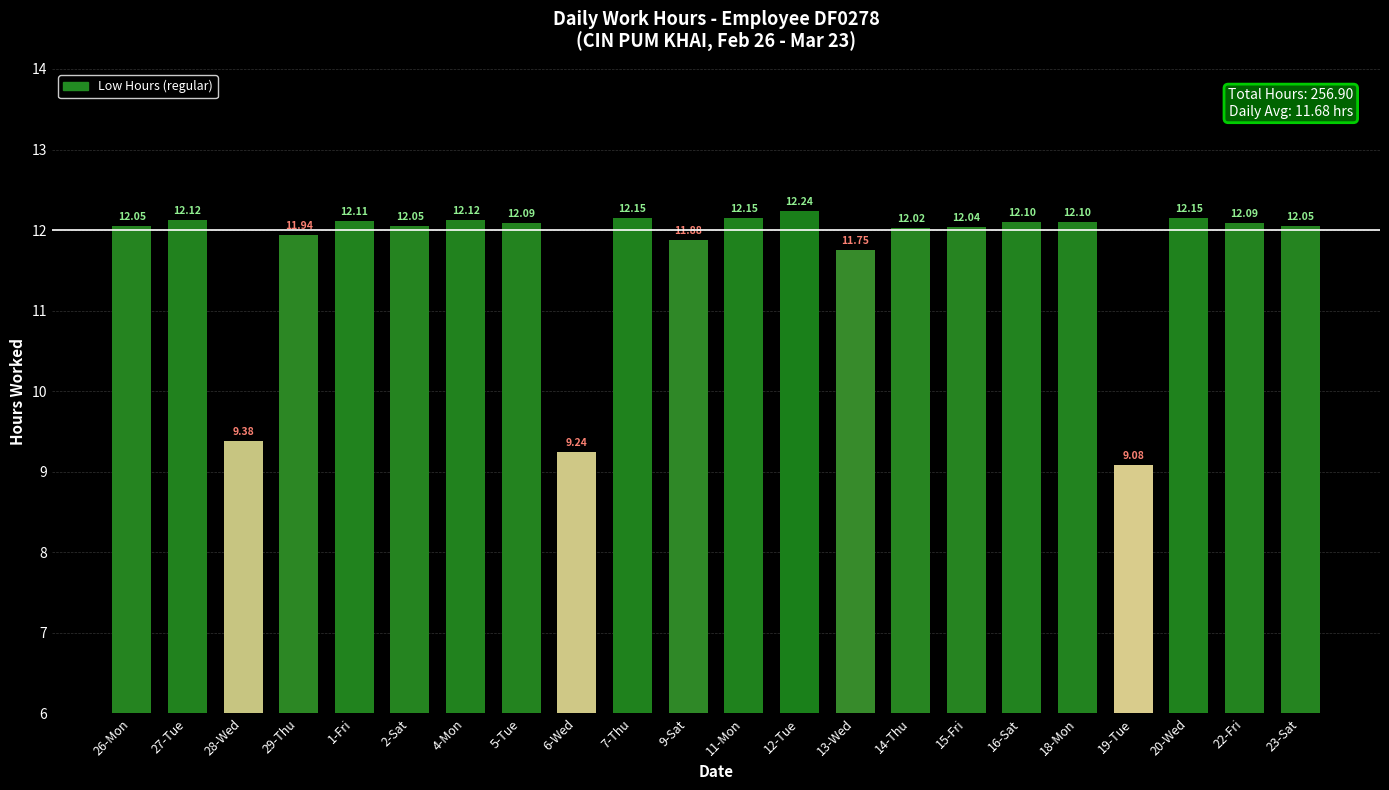

What is the label of the 10th bar from the left?

7-Thu